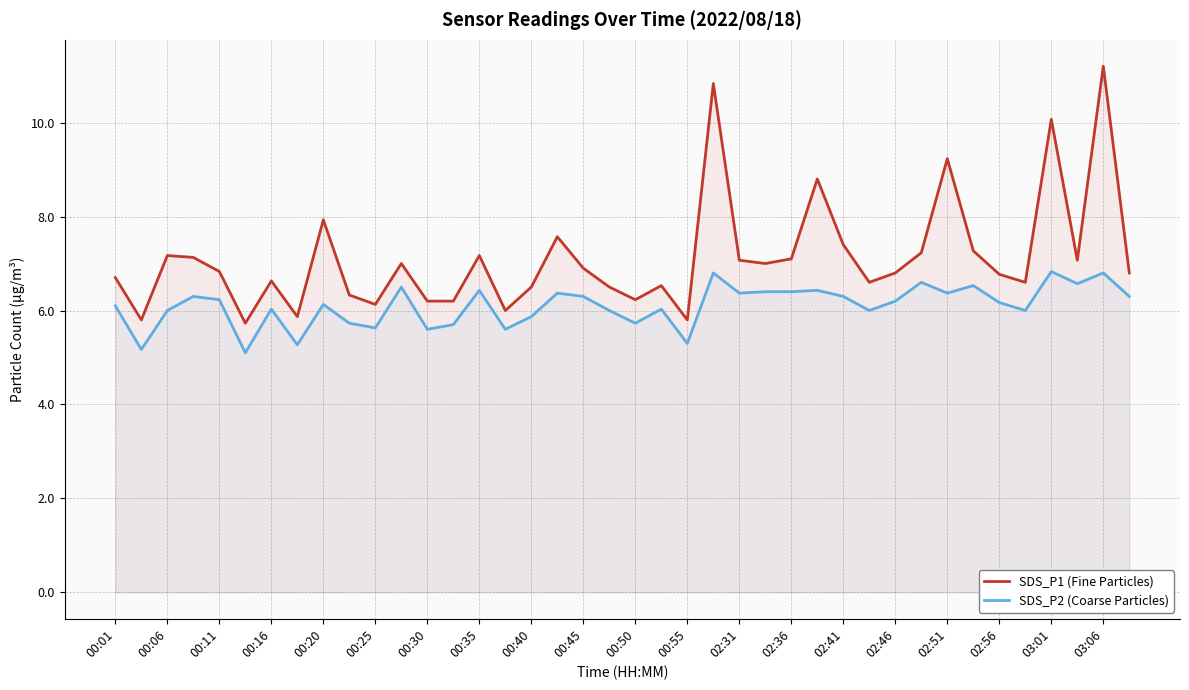

True or false: SDS_P2 (Coarse Particles) and SDS_P1 (Fine Particles) intersect in this chart.

False